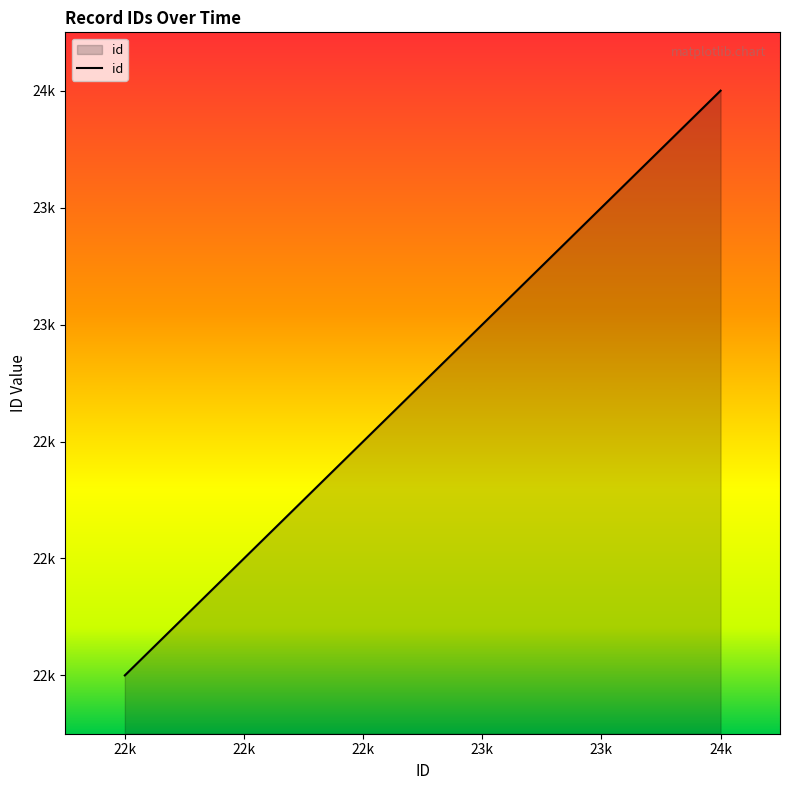

Is this an area chart (filled region under the line)?

Yes